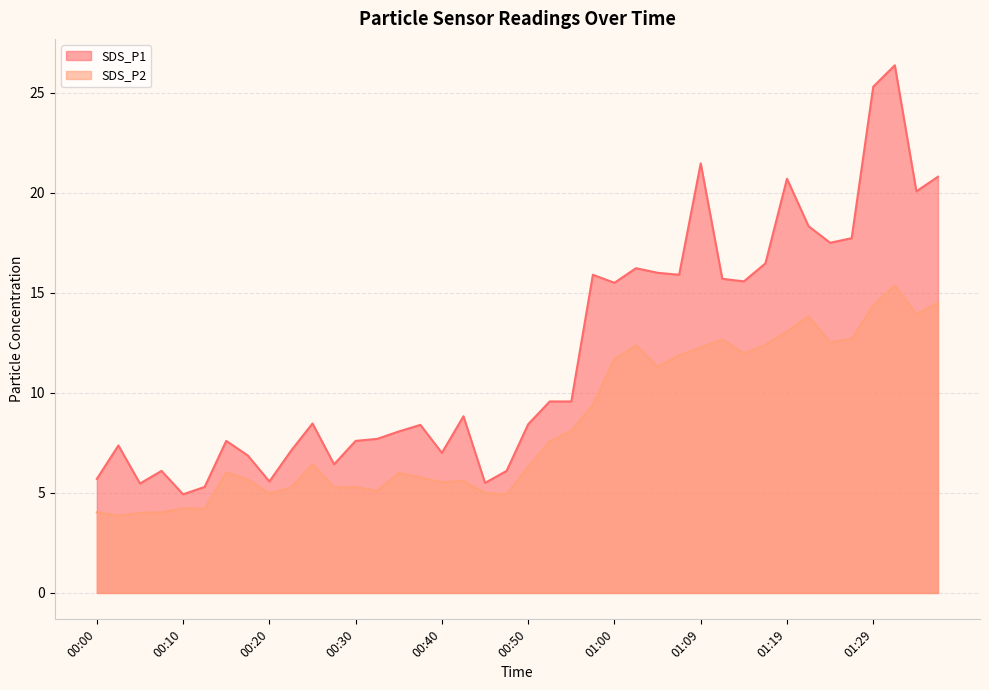

True or false: SDS_P1 and SDS_P2 cross at least once.

False